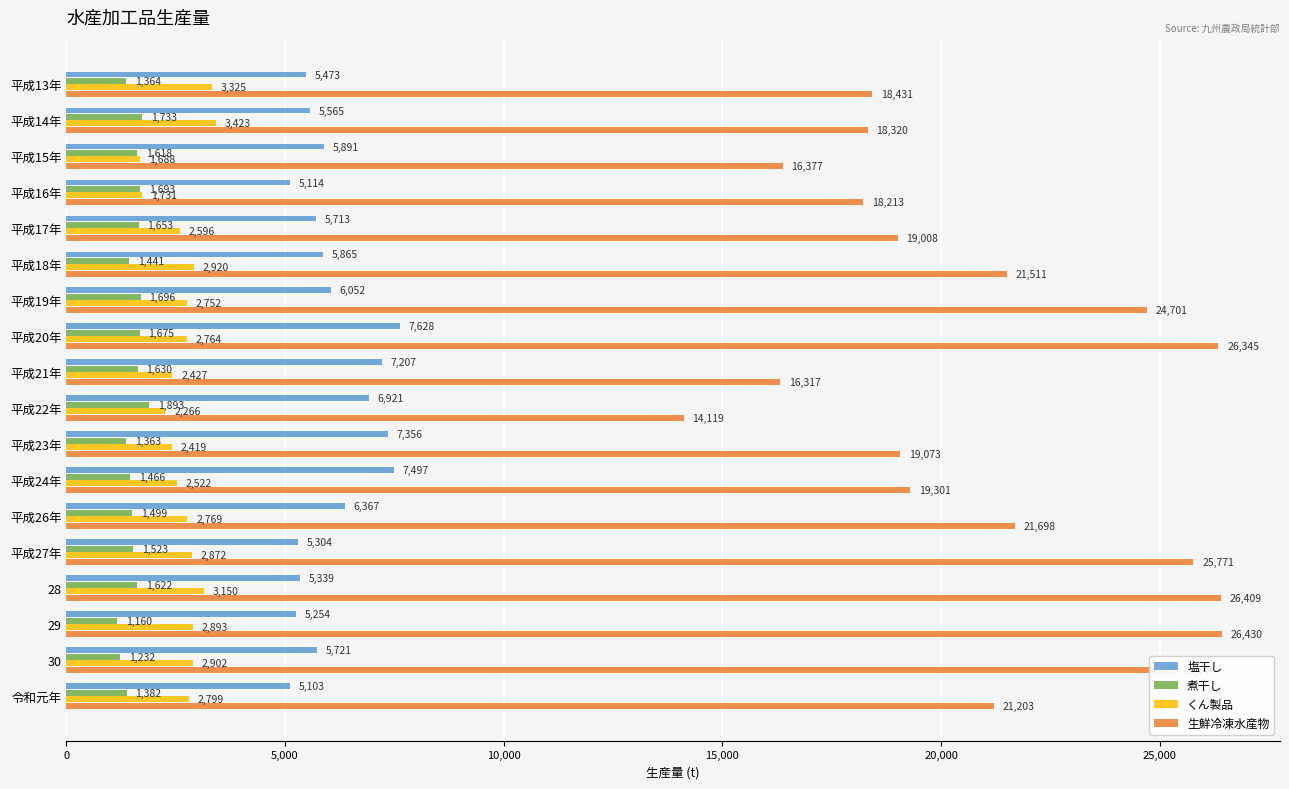

The くん製品 series shows 2799 at 令和元年. True or false?

True